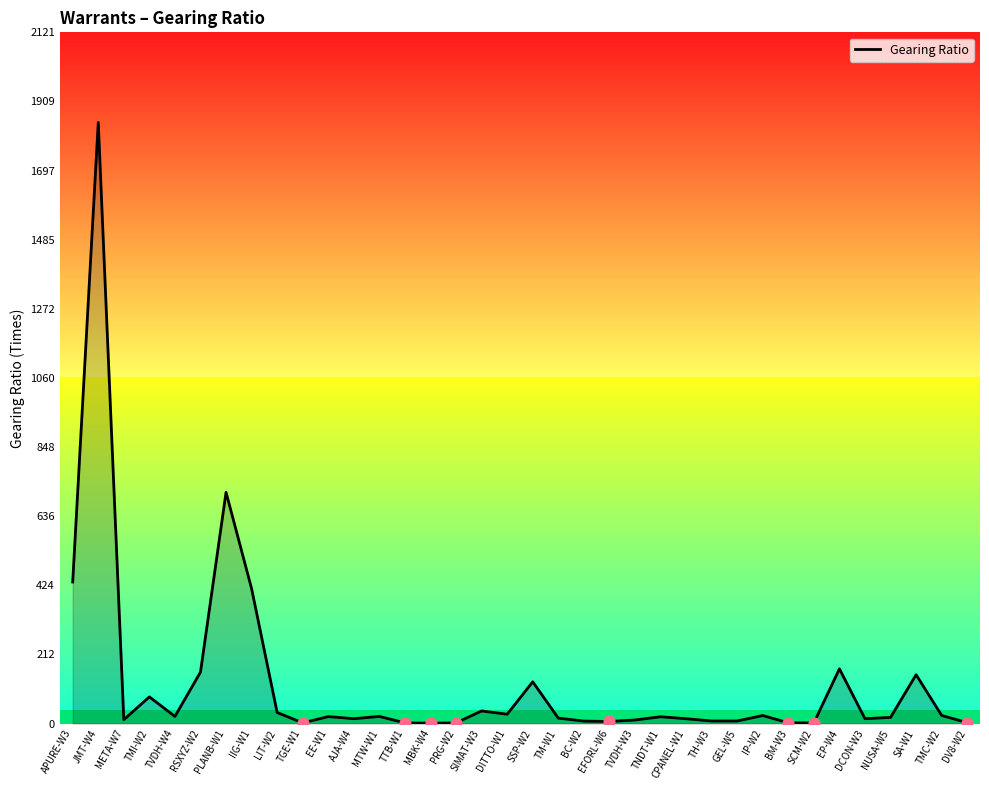

What is the change in value from PRG-W2 to EFORL-W6?

+4.3